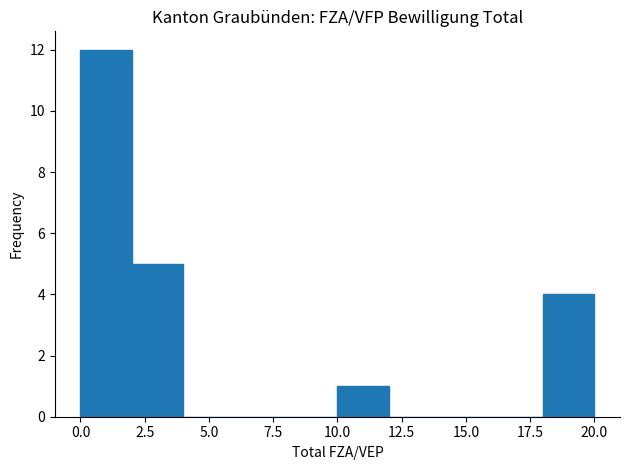

Over which range of the x-axis is the bar tallest?

0 to 2